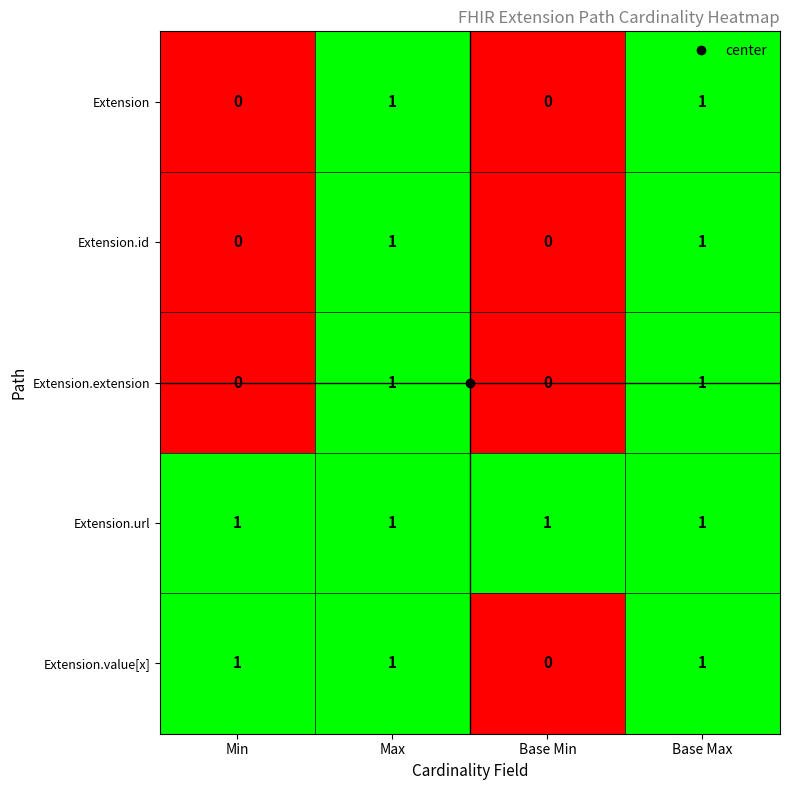

Which series has the largest total across all categories?

Extension.url